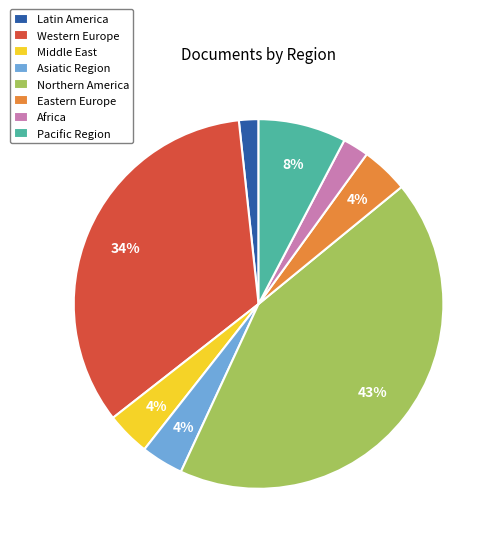

Is it true that Middle East is 4% of the pie?

True